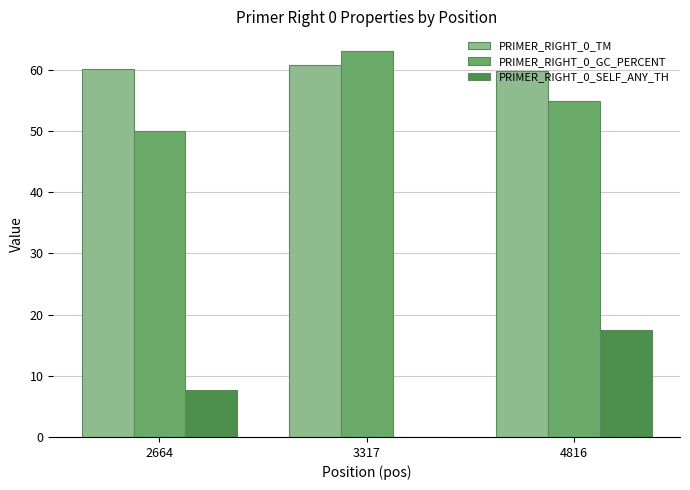

What is the greatest value displayed?

63.2